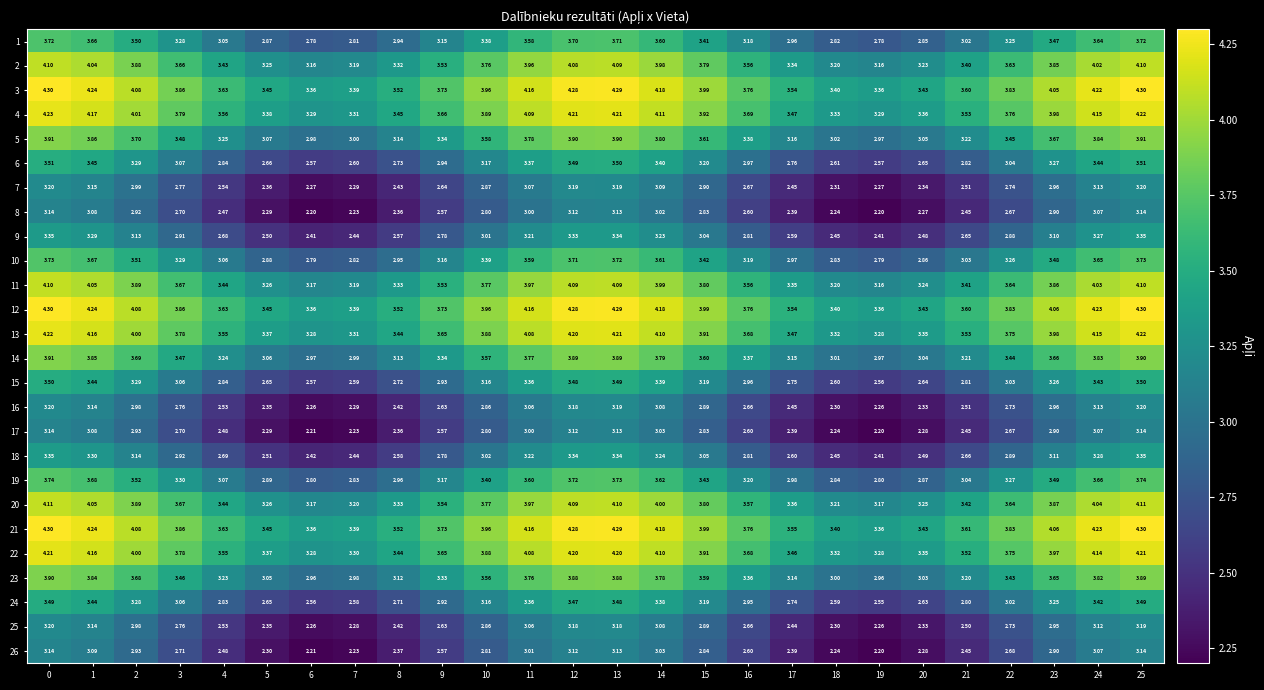

Is the value of 19 at 13 greater than the value of 6 at 8?

Yes